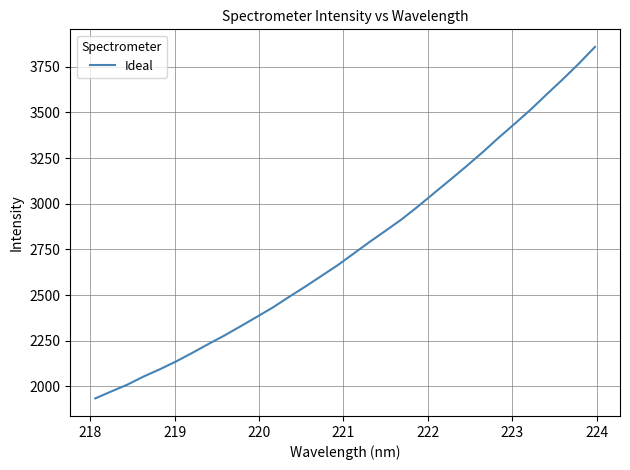

What is the difference between the maximum and minimum values?

1923.7